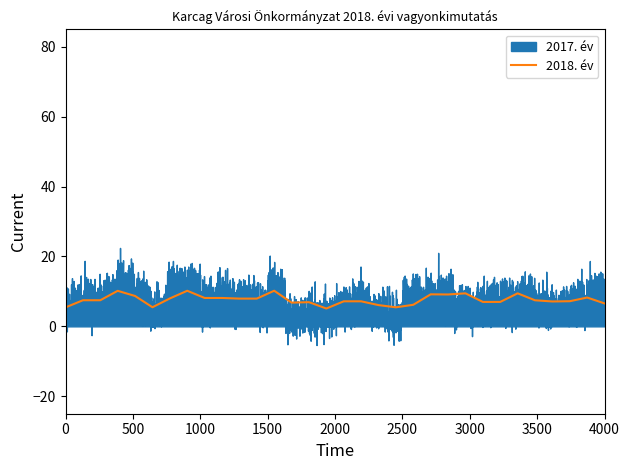

What is the sum of all values?

243.8